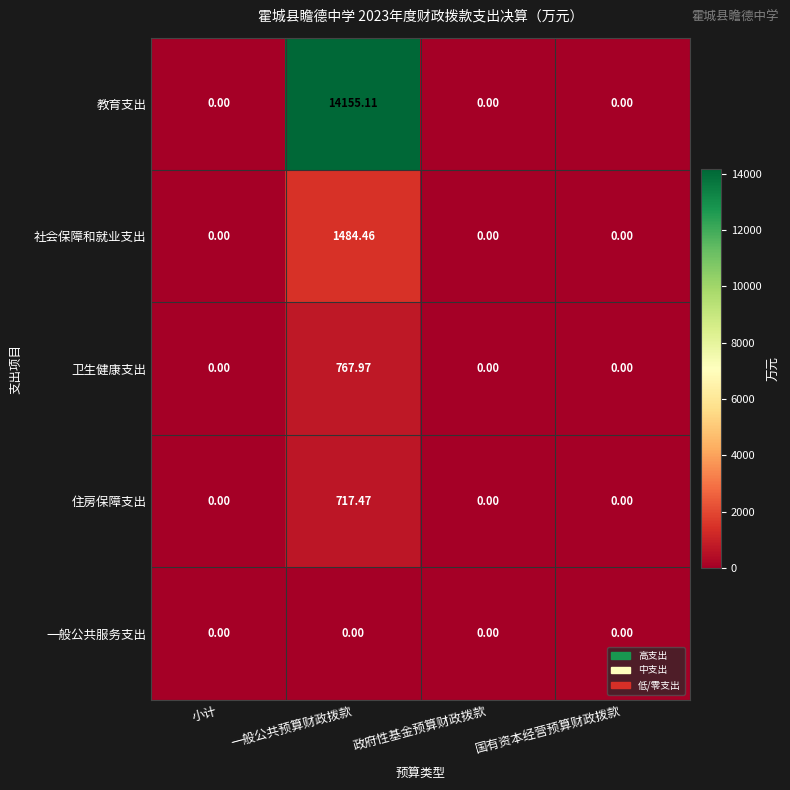

Which series has the largest total across all categories?

教育支出